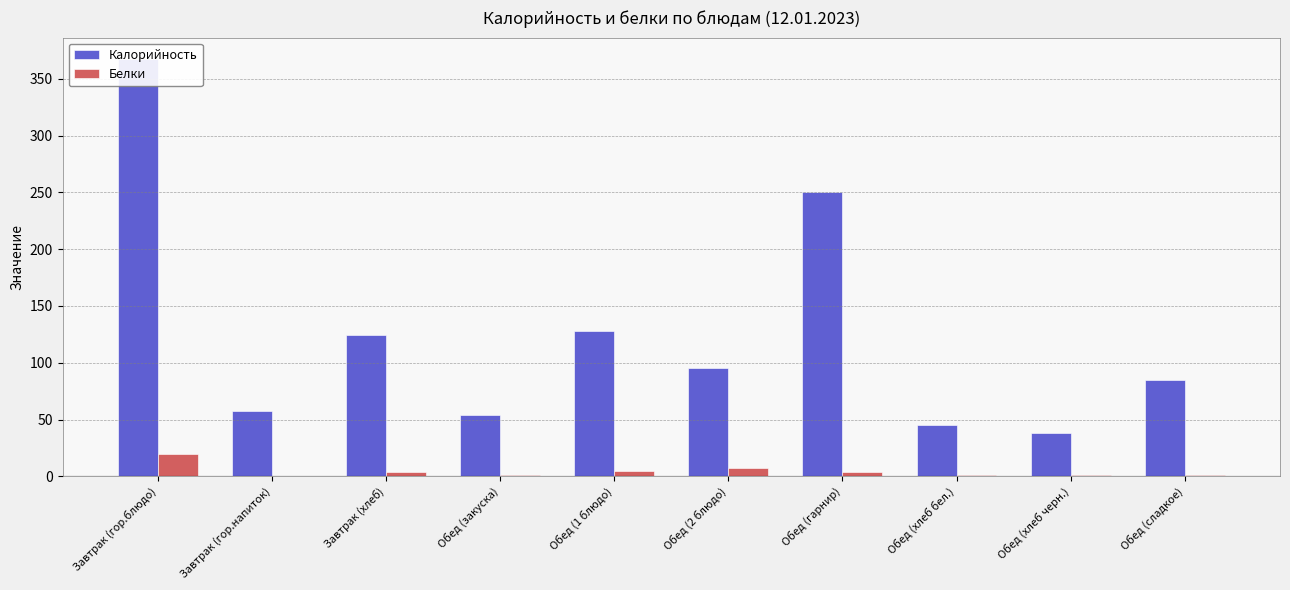

How many bars are there in total?

20